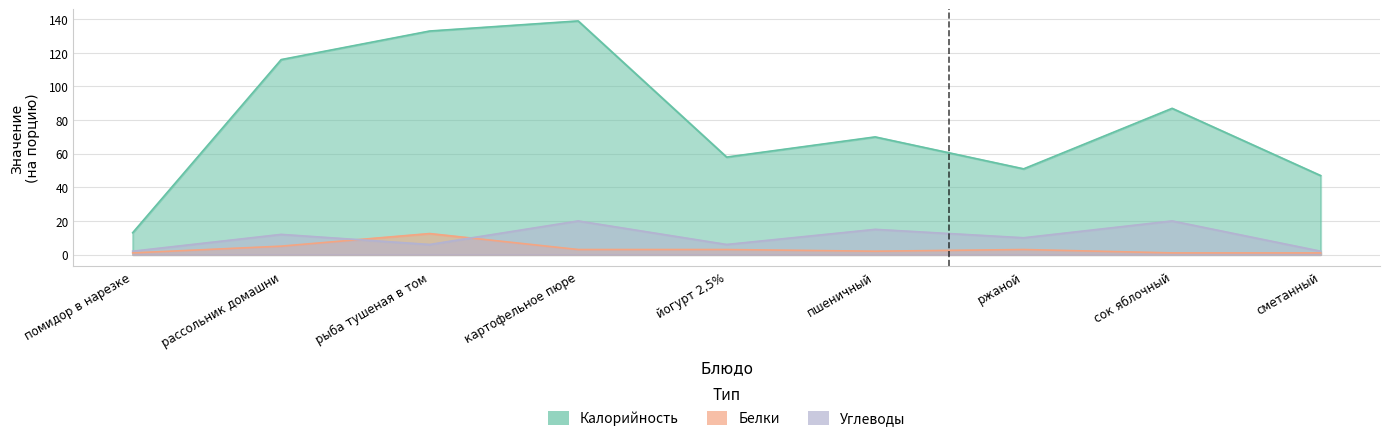

What are all the series names shown in the legend?

Калорийность, Белки, Углеводы